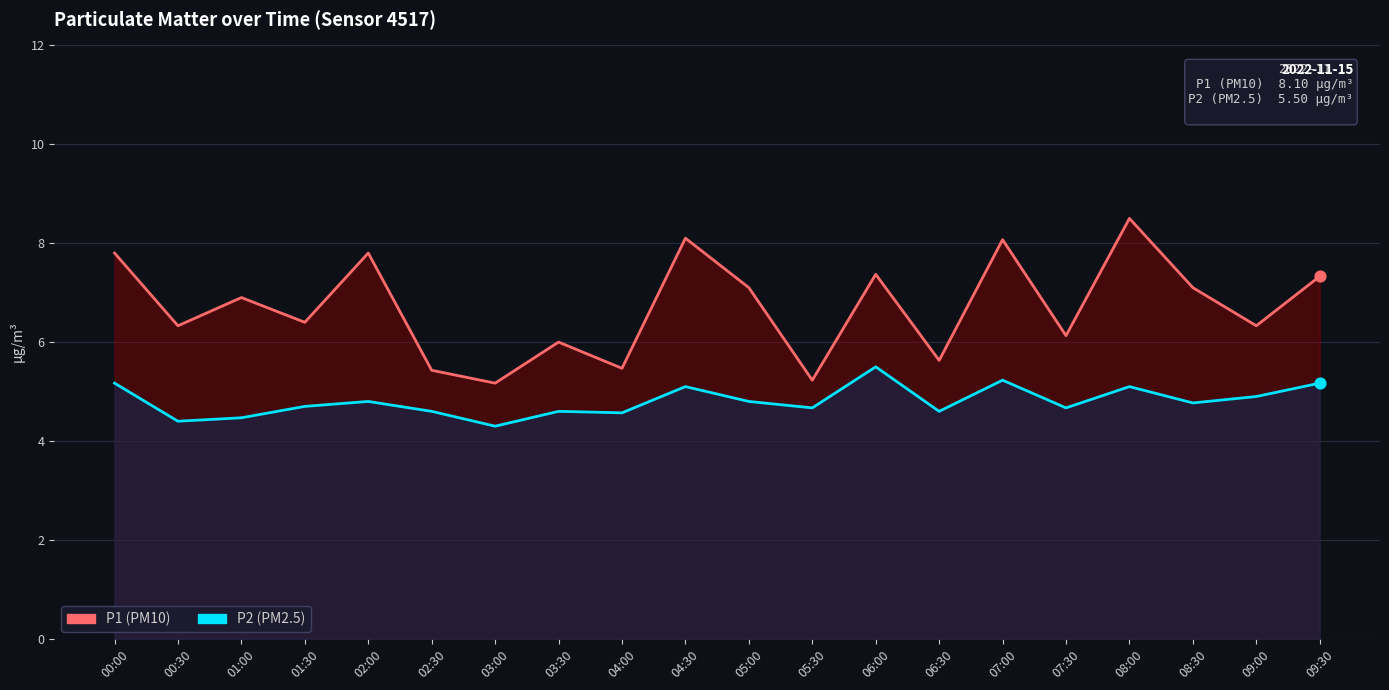

Which series has the largest total across all categories?

P1